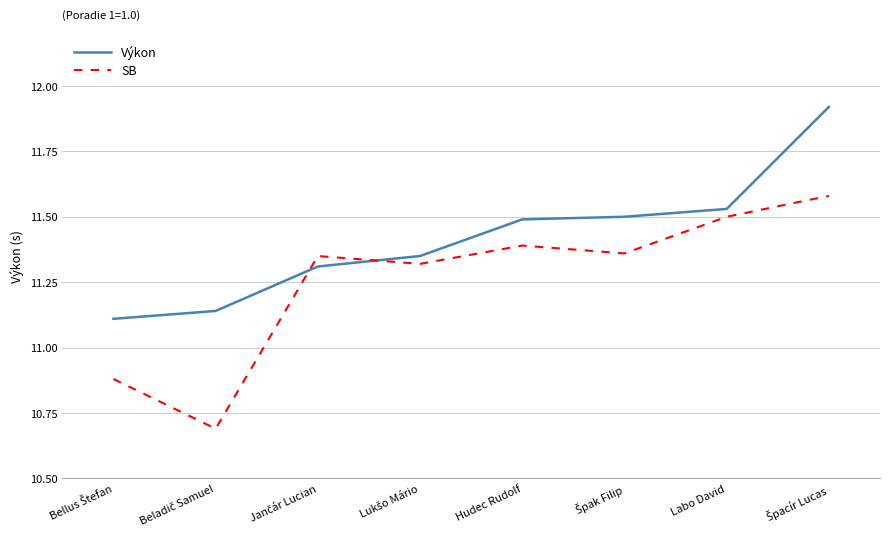

Which series has the largest total across all categories?

Výkon